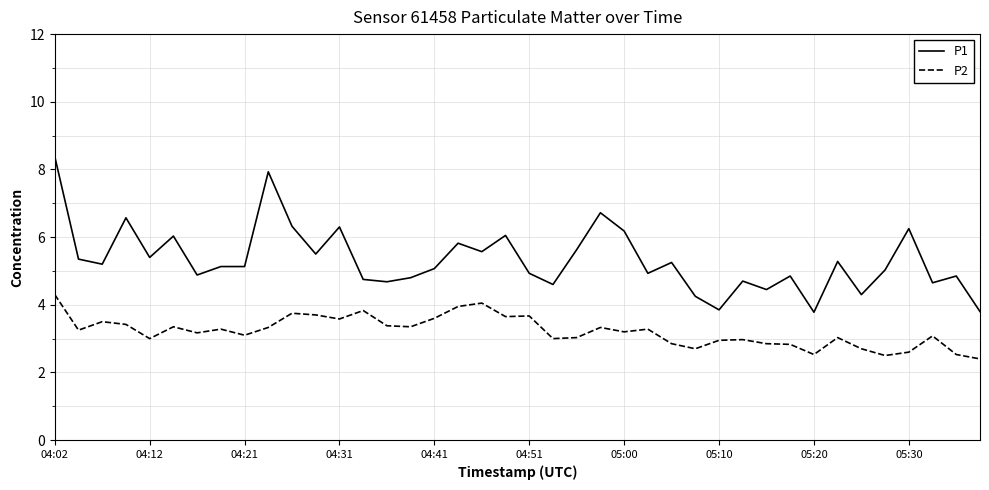

What is the maximum value for P2?

4.3